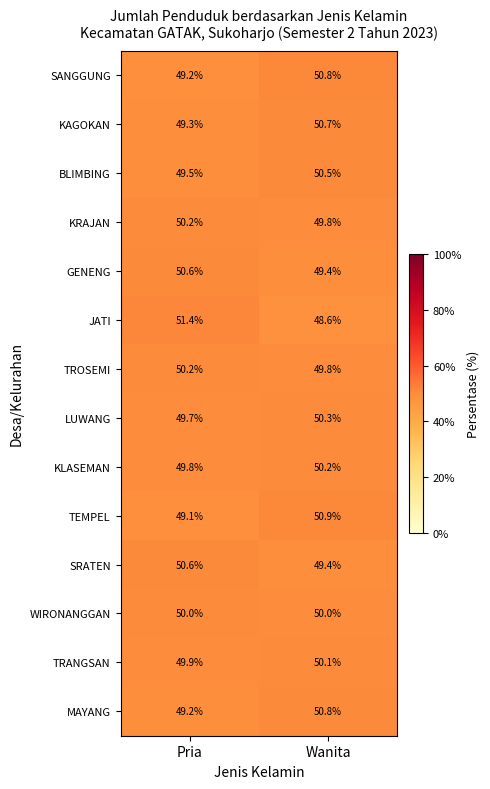

List the labels in order of TEMPEL value, smallest first.

Pria, Wanita